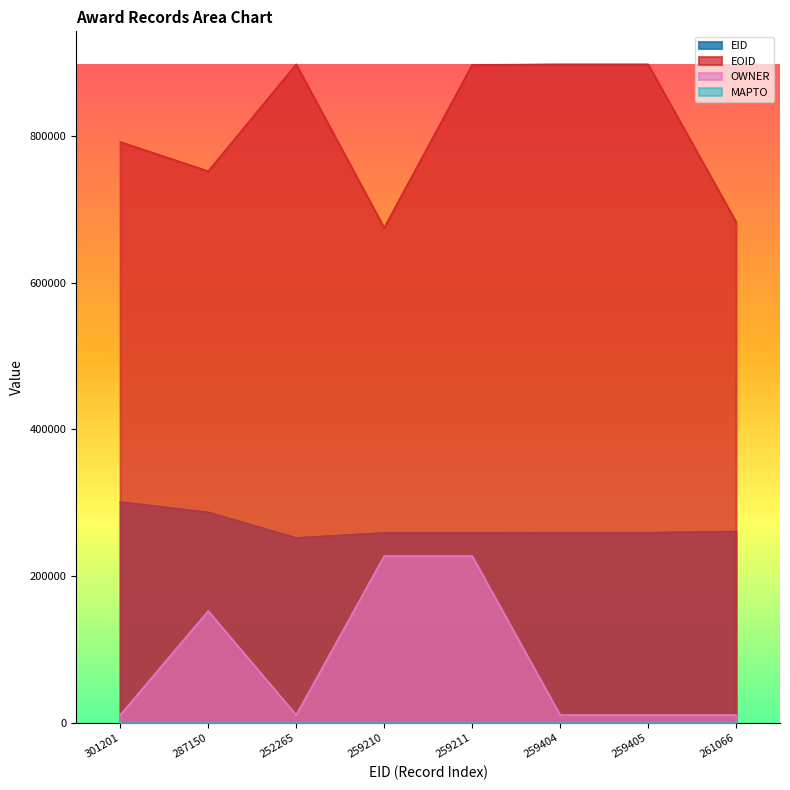

Count the number of categories in the chart.

8